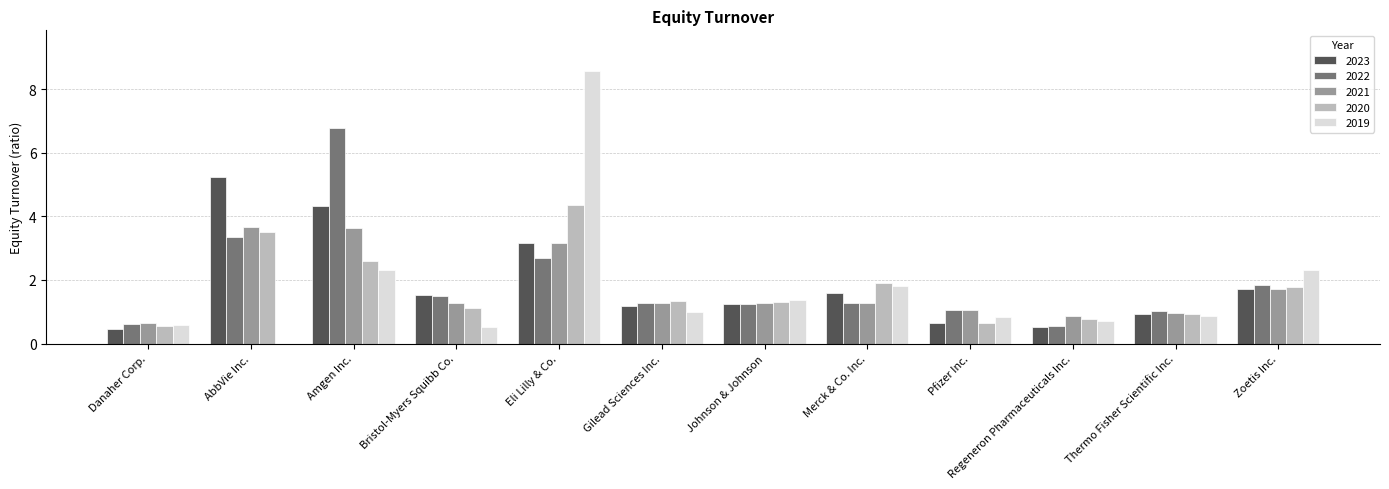

What is the sum of all 2019 values?

20.8